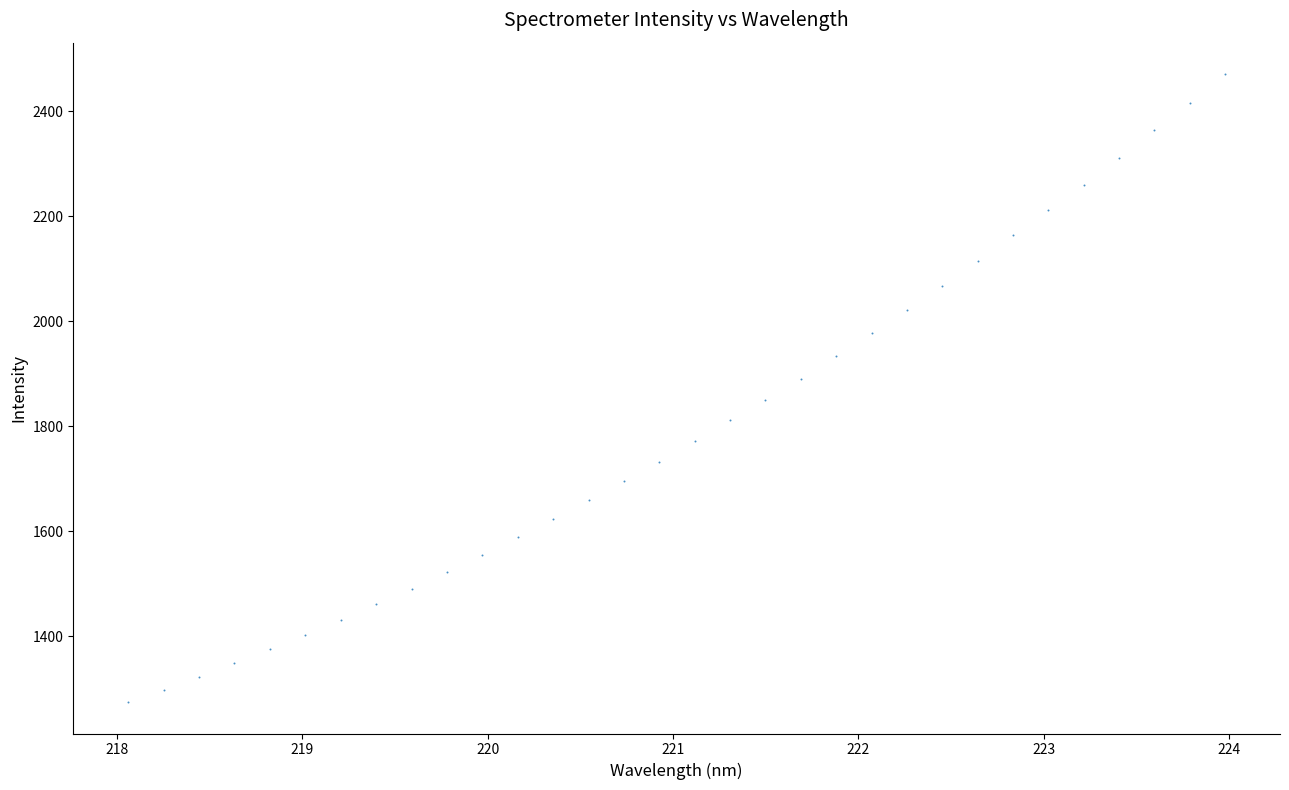

What is the range of Y values (max minus min)?

1196.9